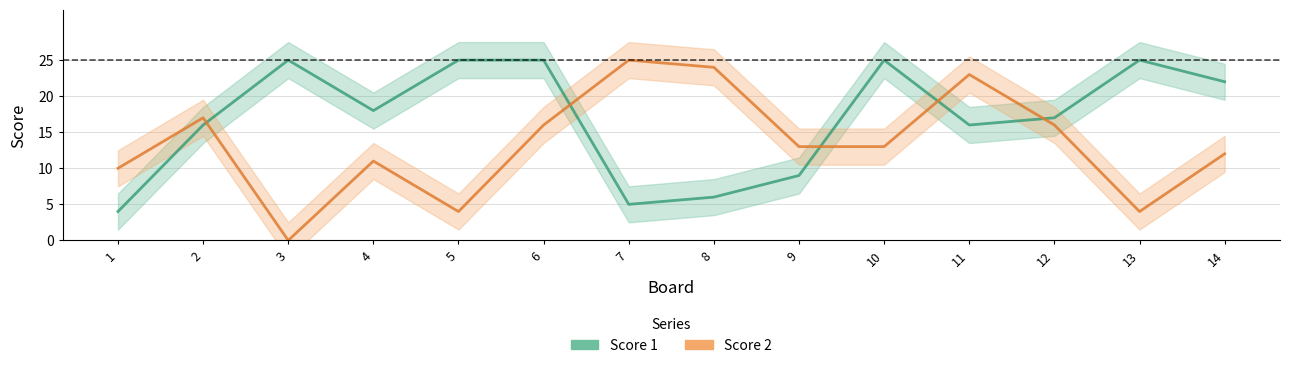

How many series are shown in this chart?

2